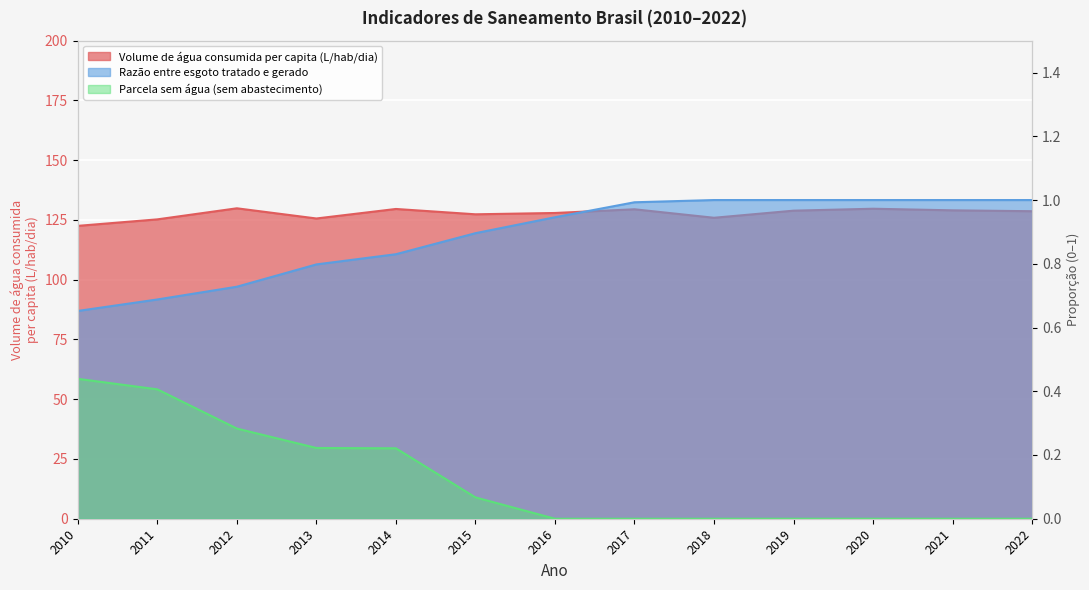

What is the spread (max minus min) of values at 2022?

128.7